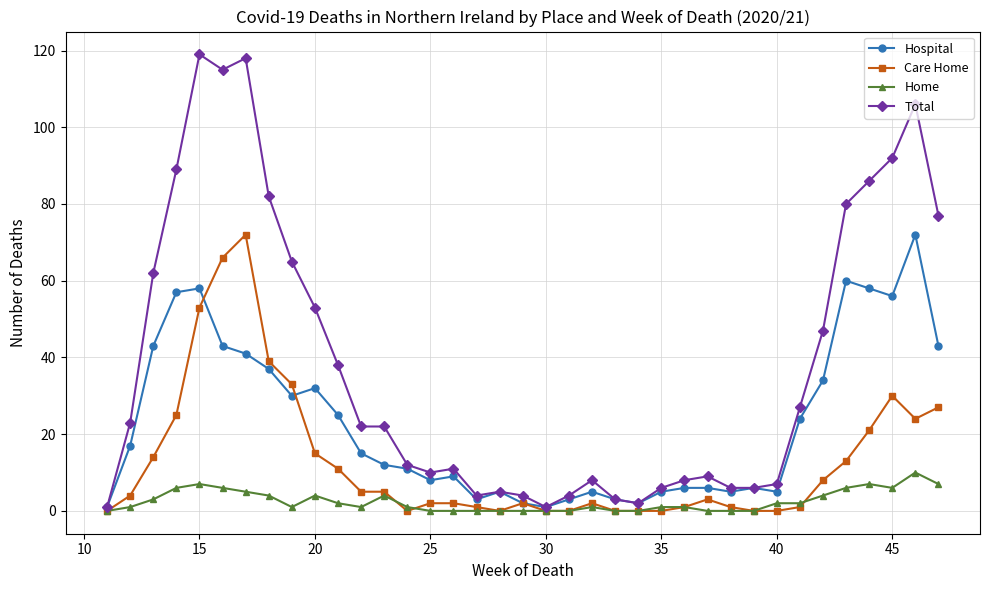

What is the maximum value for Hospital?

72